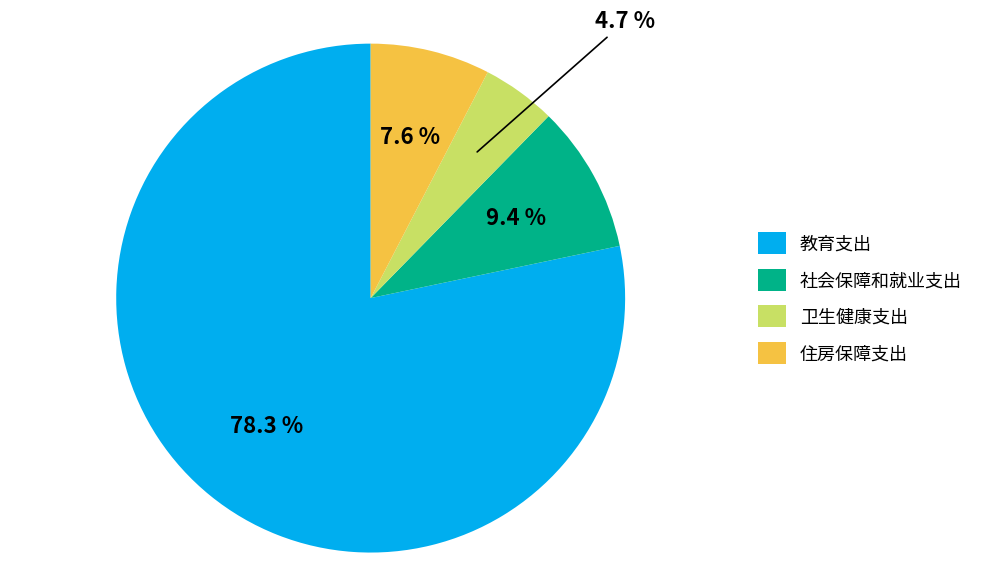

Does 住房保障支出 account for over 50% of the chart?

No